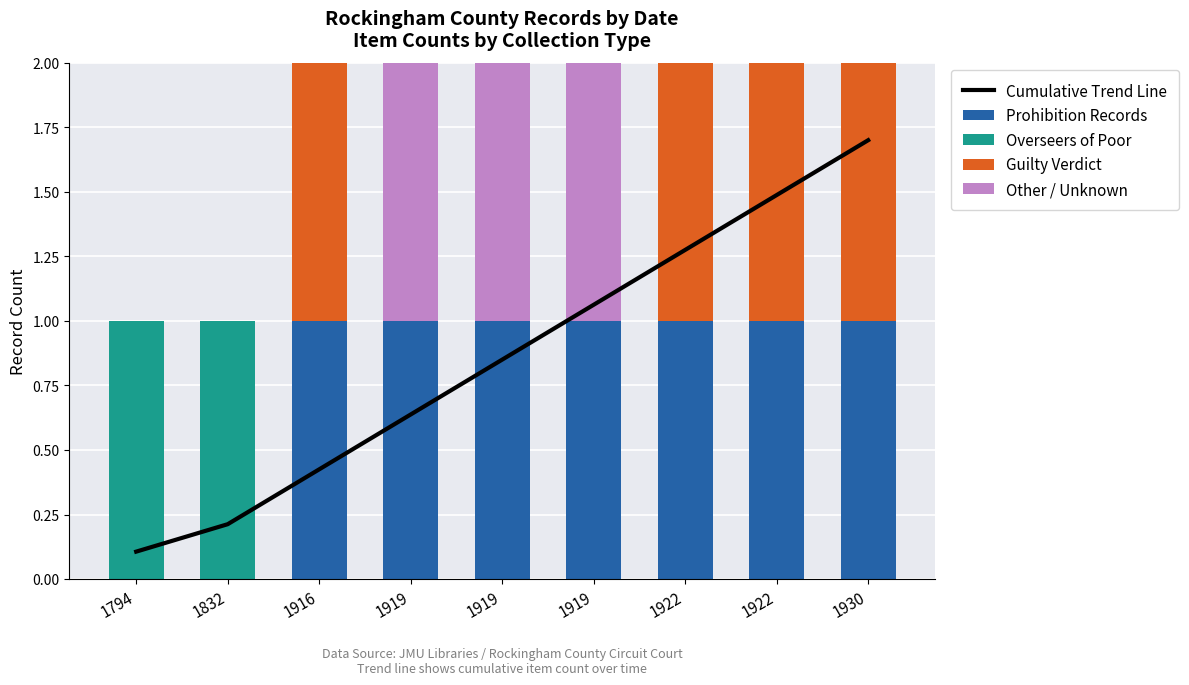

True or false: Overseers of Poor has a value of 1.3 at 1832.

False